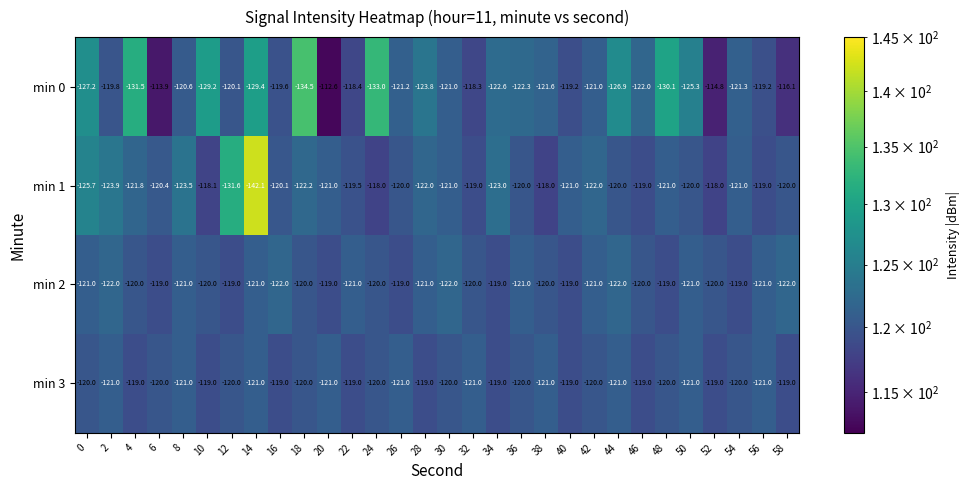

The min 2 series shows -121.0 at 56. True or false?

True